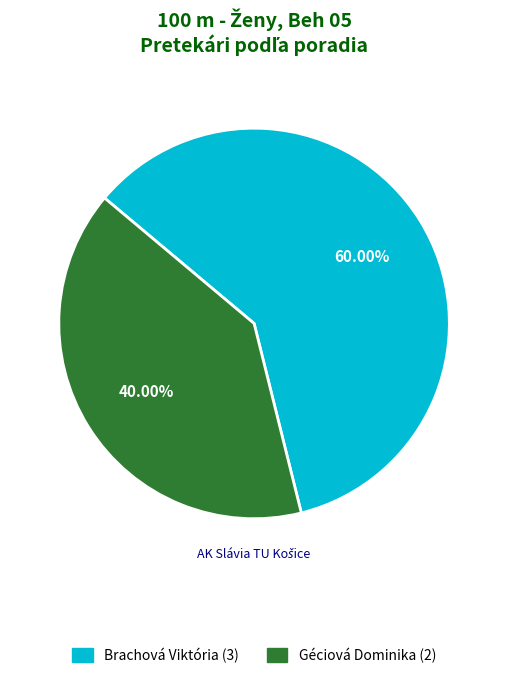

What percentage is NOT represented by Géciová Dominika?

60.0%